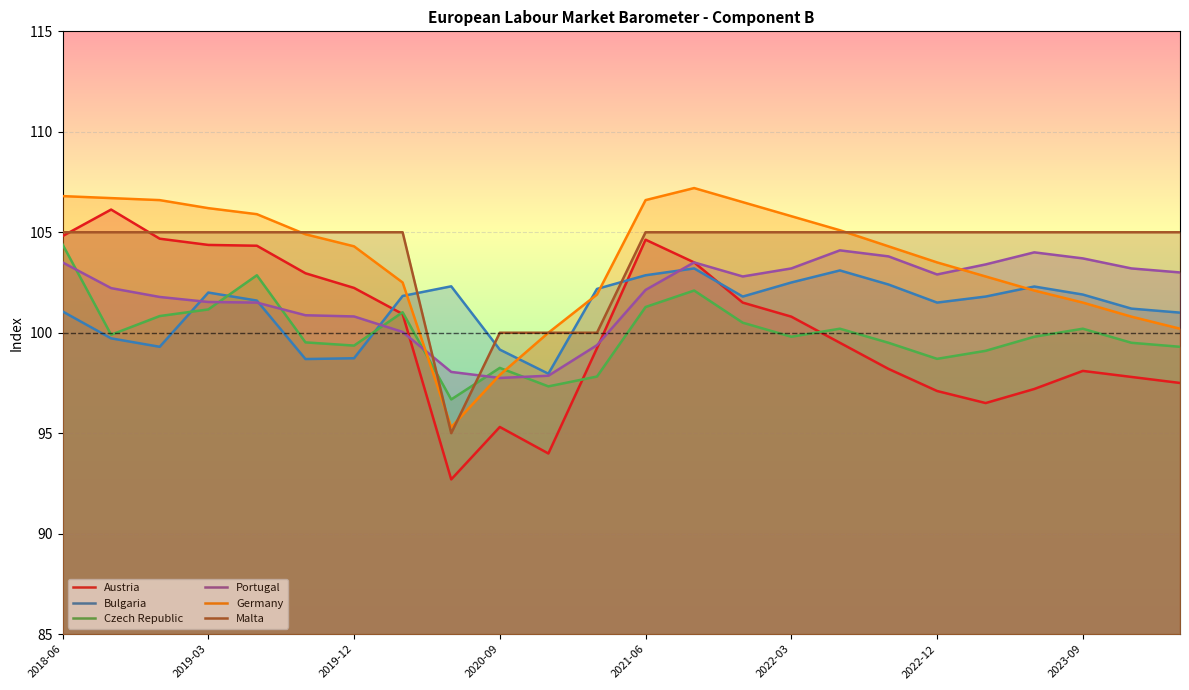

What is the approximate value of Malta at 2018-06?

105.0